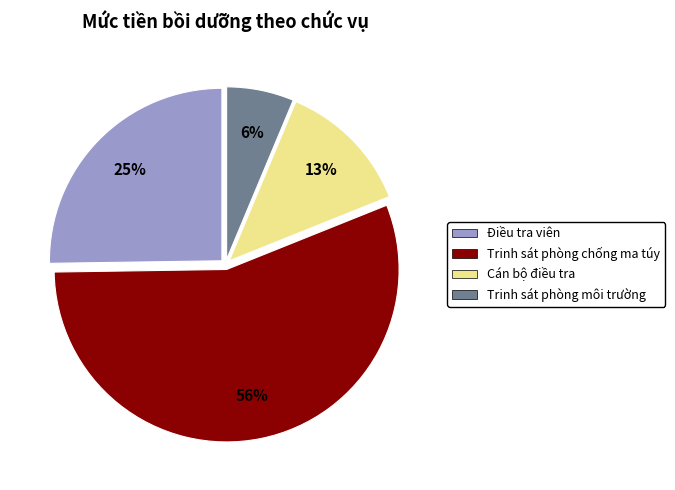

To the nearest percent, what portion does Điều tra viên represent?

25%